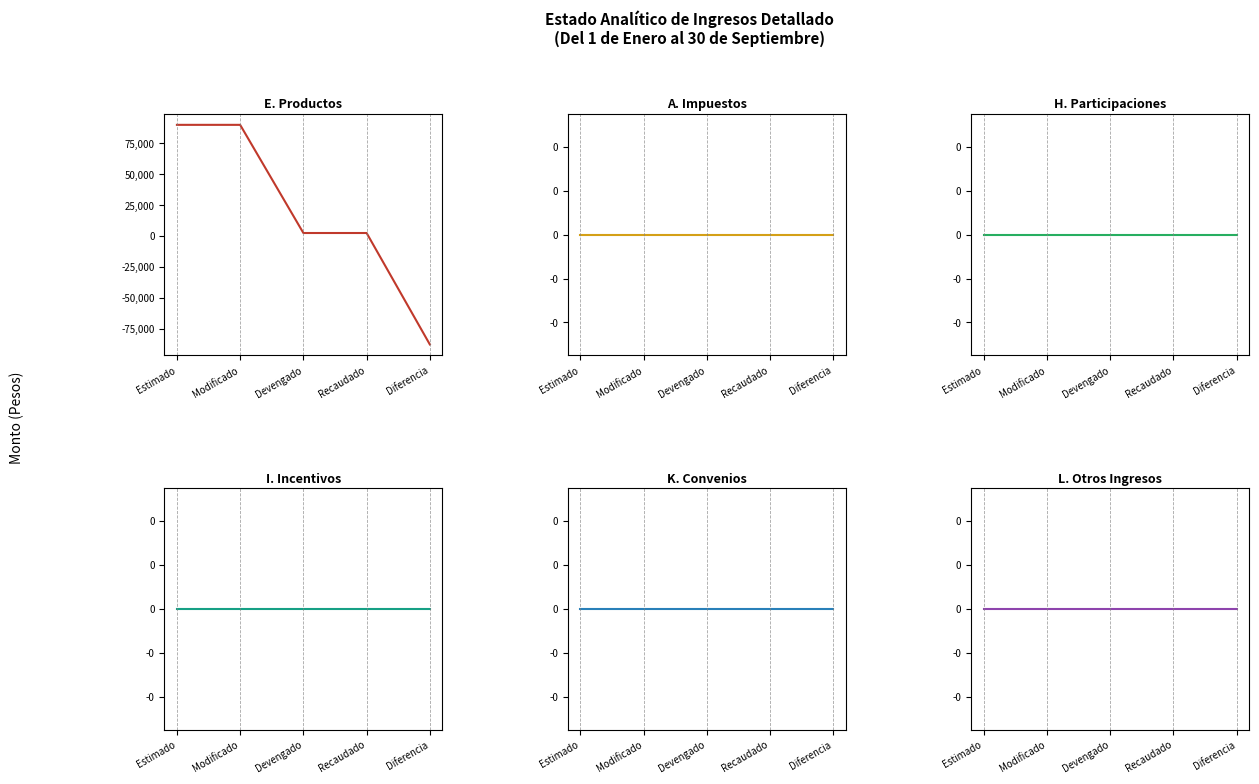

What position from the left is Diferencia?

5